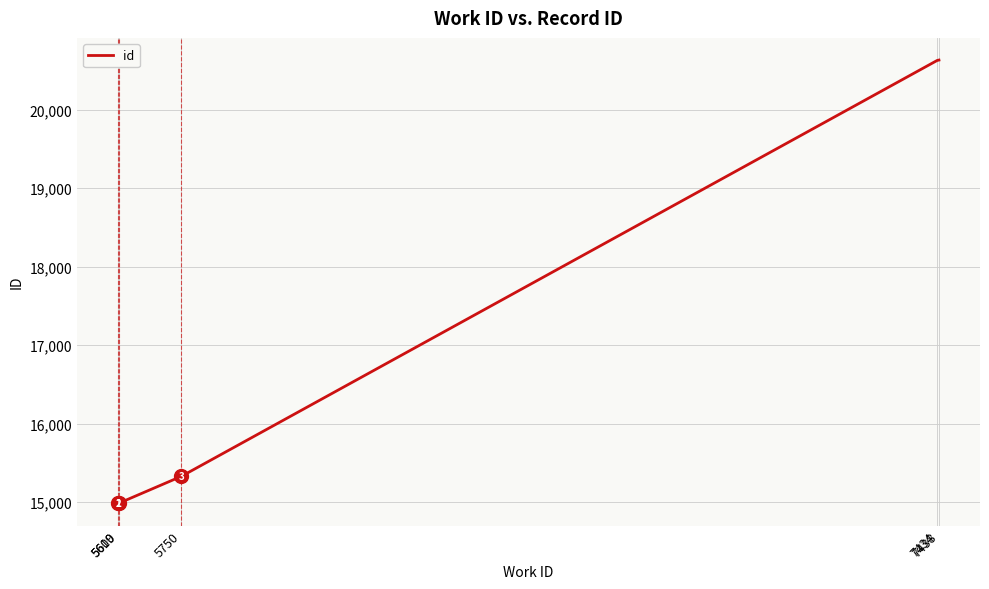

Count the number of data series in this chart.

1